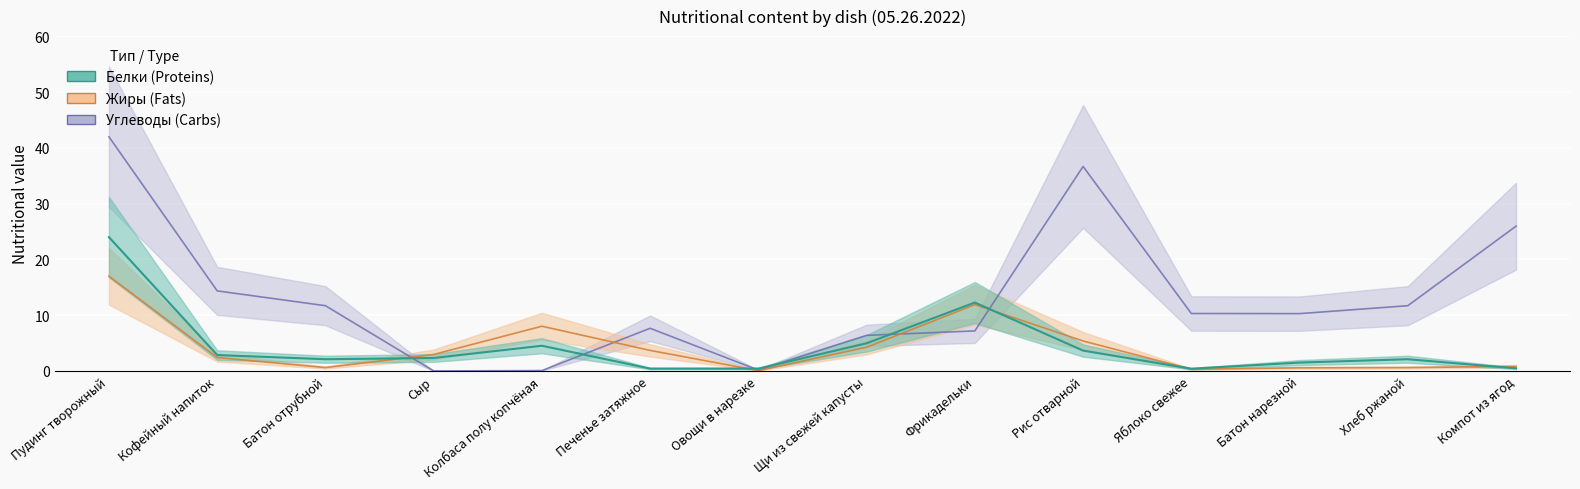

What is the difference between the second highest and second lowest values in the Углеводы series?

36.6